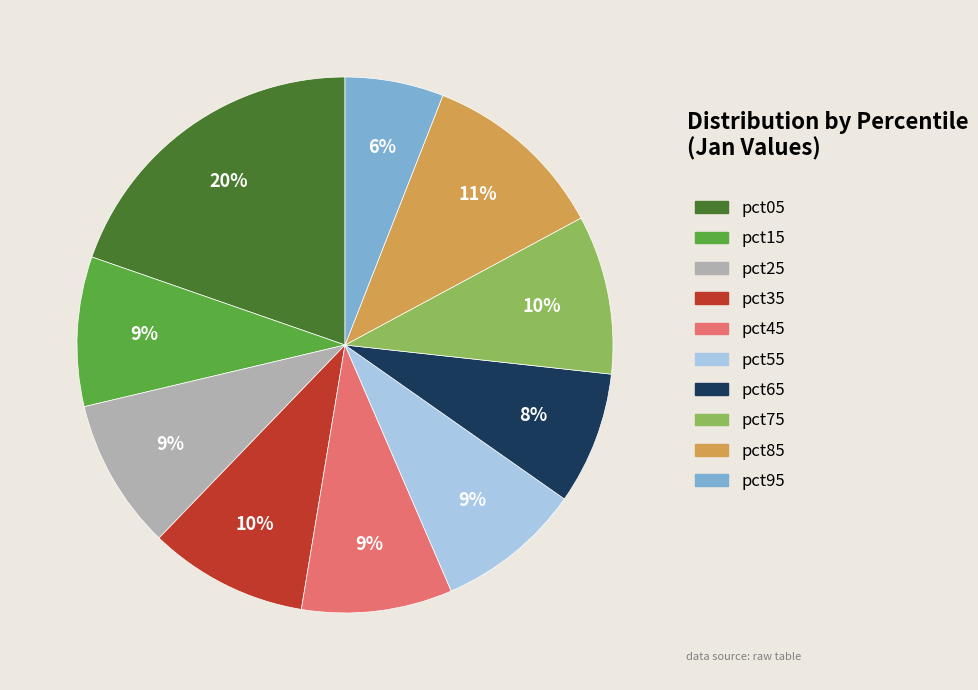

The pct45 slice represents 3% of the pie. True or false?

False